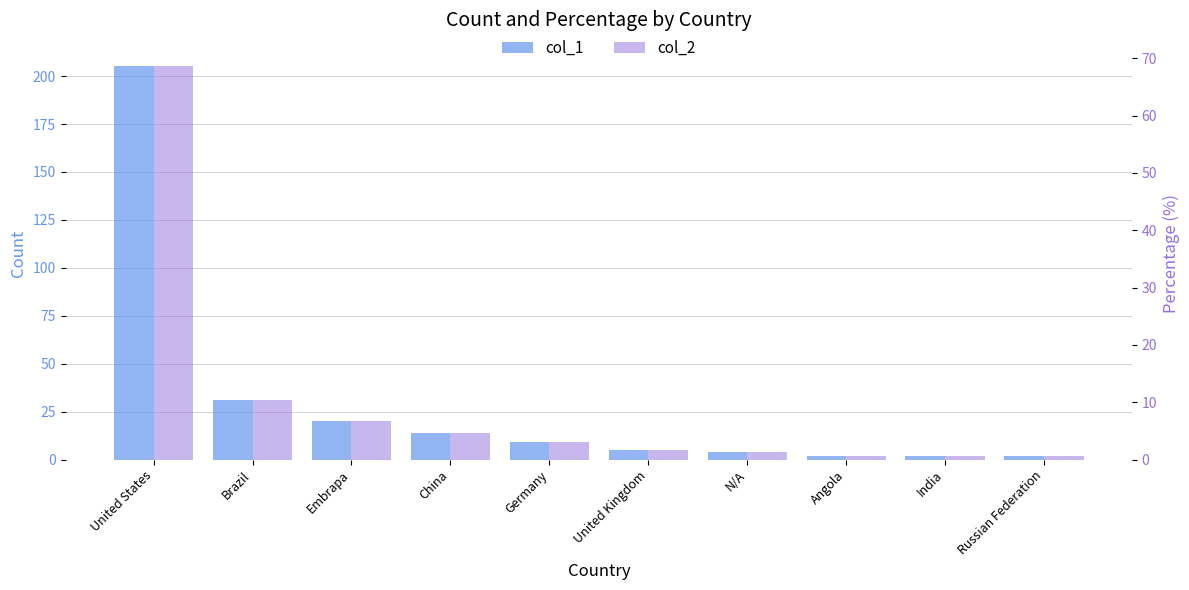

What is the difference between the highest and lowest values at Embrapa?

13.3